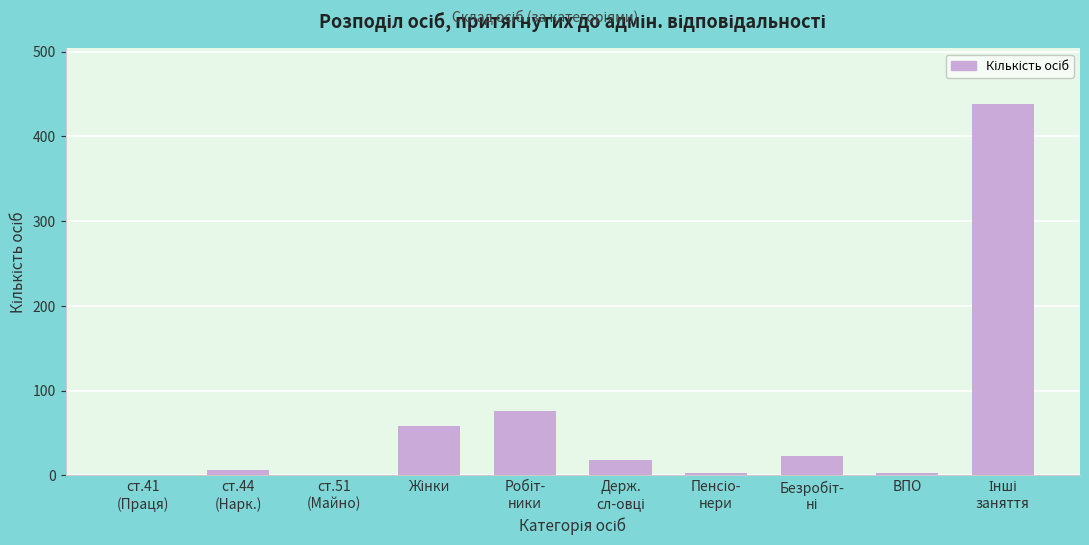

What is the greatest value displayed?

438